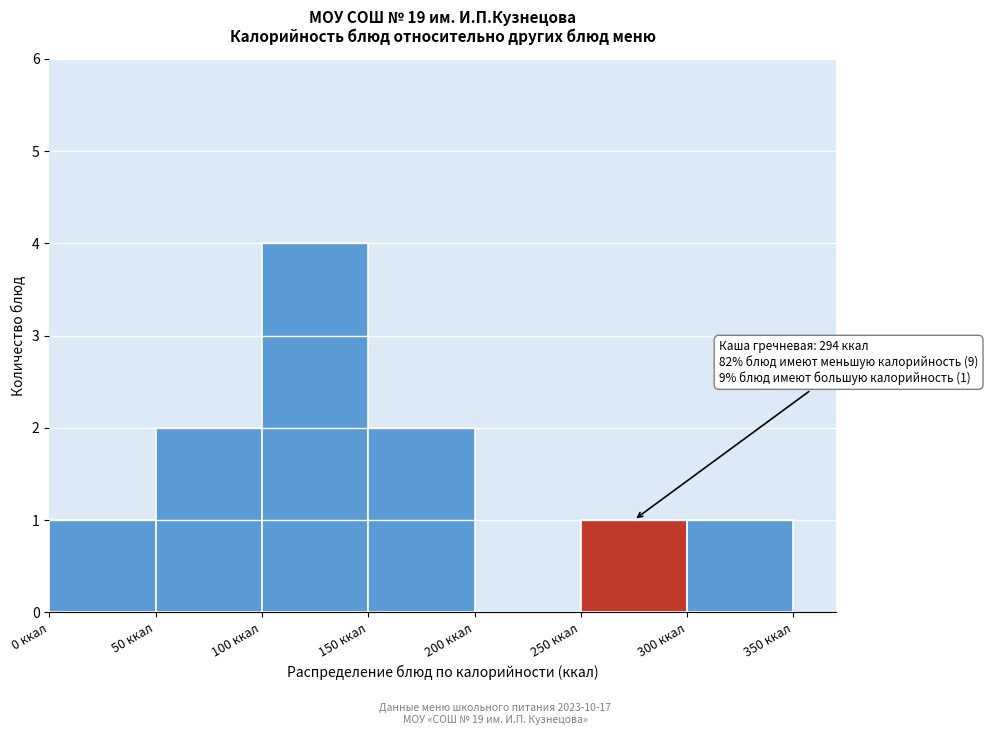

Which range on the x-axis has the tallest bar?

100 to 150